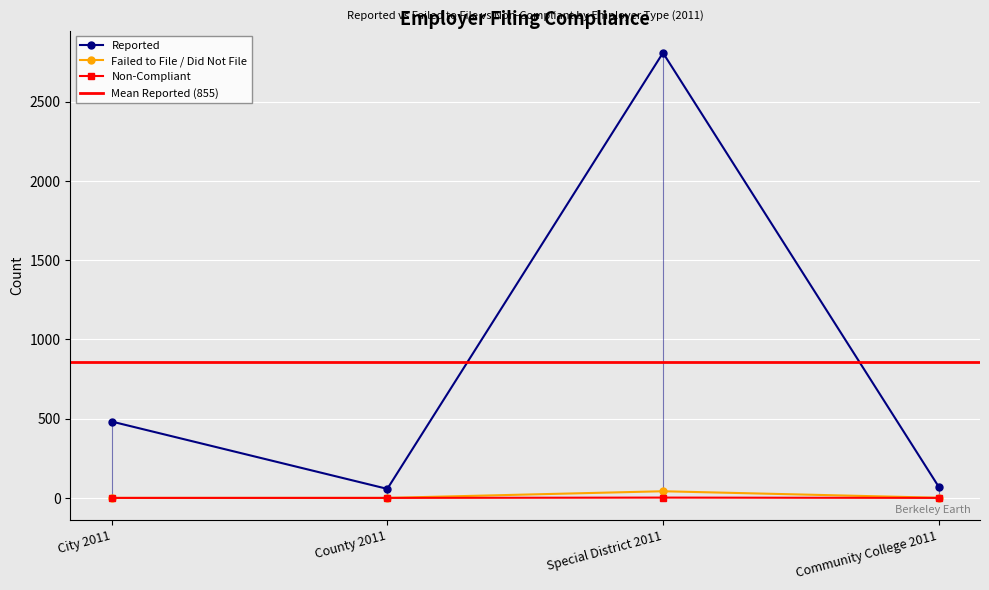

In Non-Compliant, how many points are higher than both neighbors (excluding endpoints)?

1